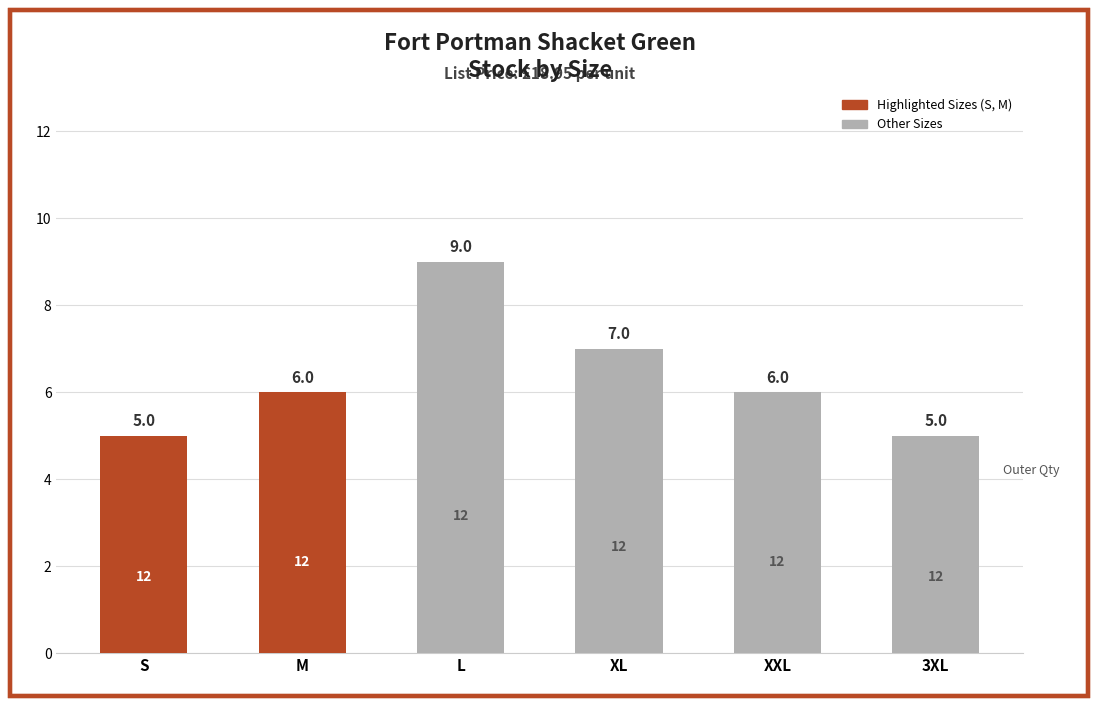

Reading left to right, extract all data points from this chart.

S=5	M=6	L=9	XL=7	XXL=6	3XL=5